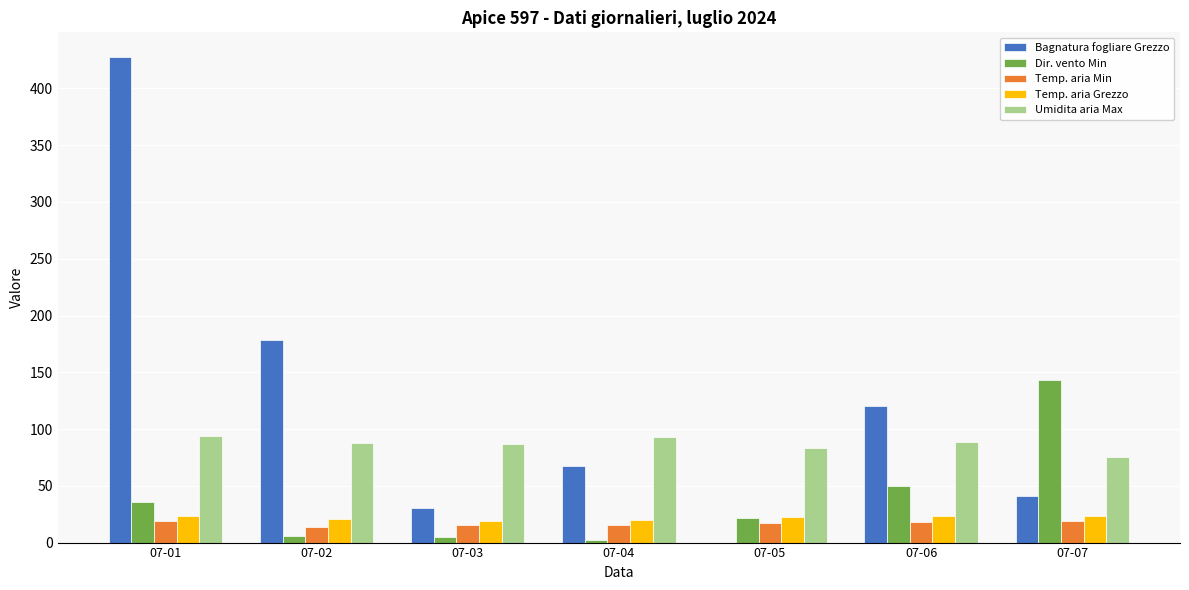

How many positive values does the Bagnatura fogliare Grezzo series have?

6